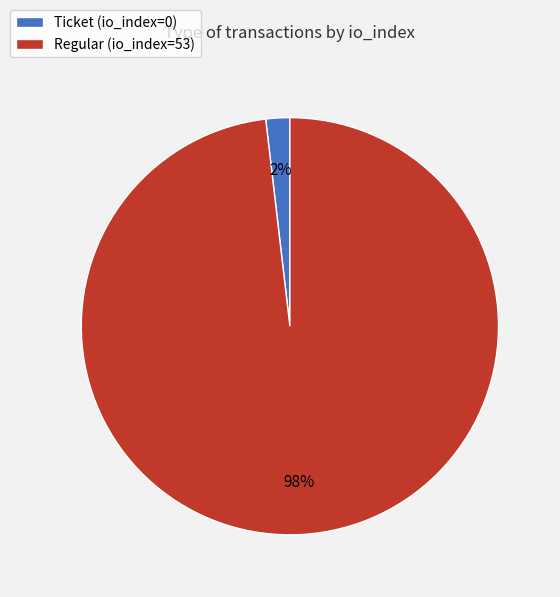

What percentage is the Regular (io_index=53) slice, to the nearest percent?

98%